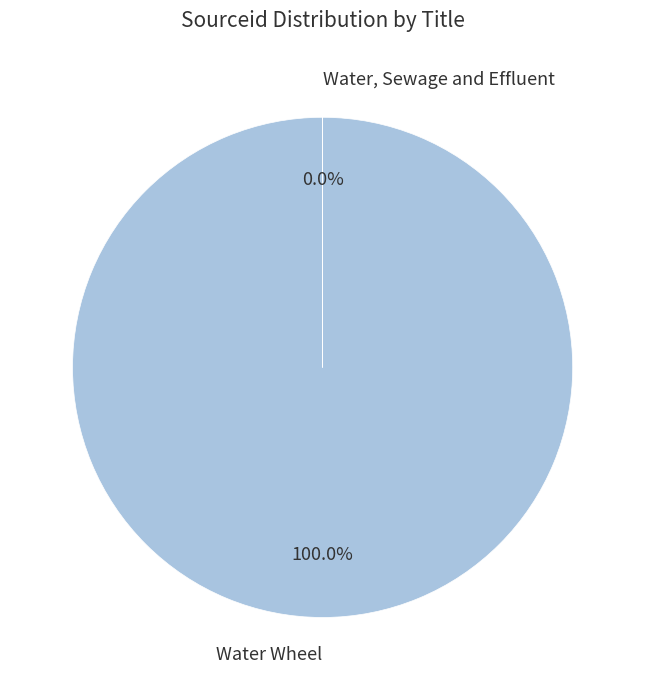

How many slices are in this pie chart?

2